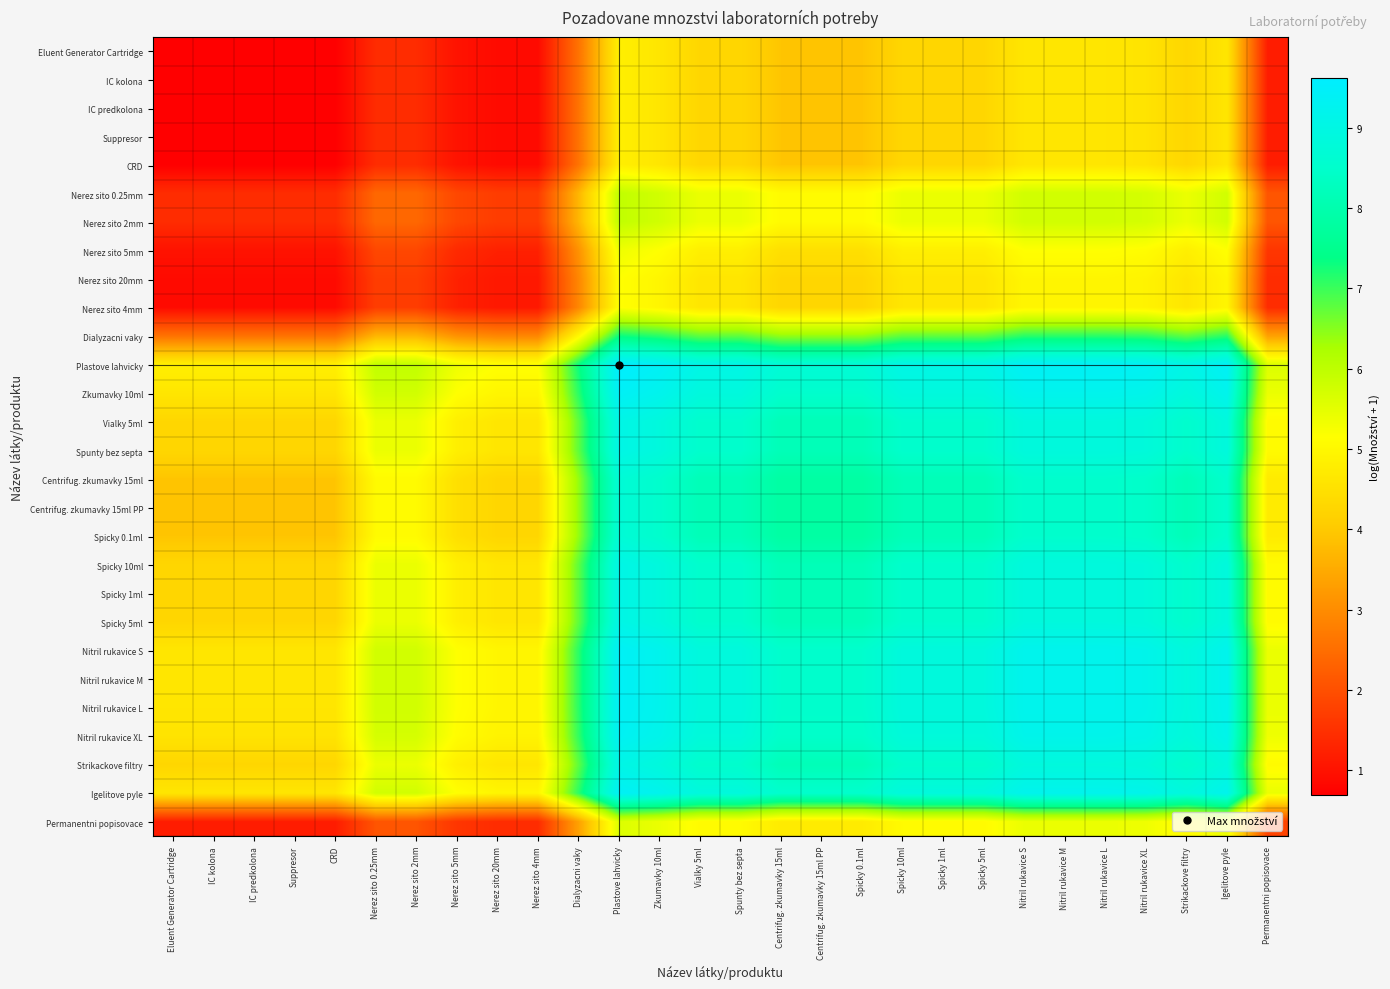

What is the maximum value shown in the chart?

9.6